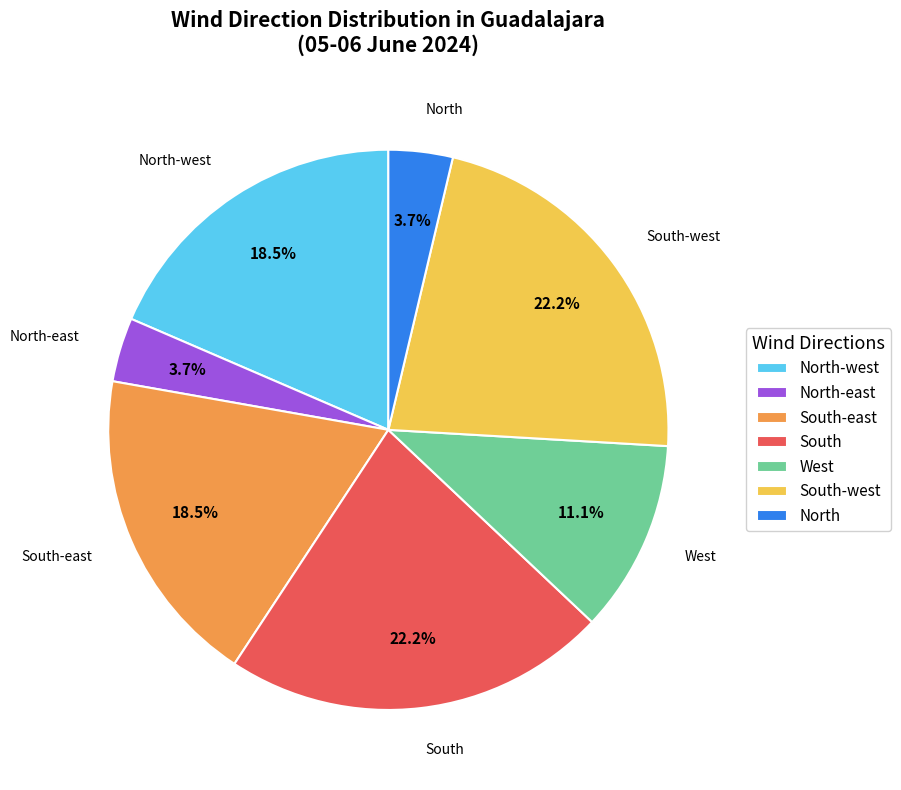

To the nearest percent, what is the difference between the largest and smallest slice percentages?

19%